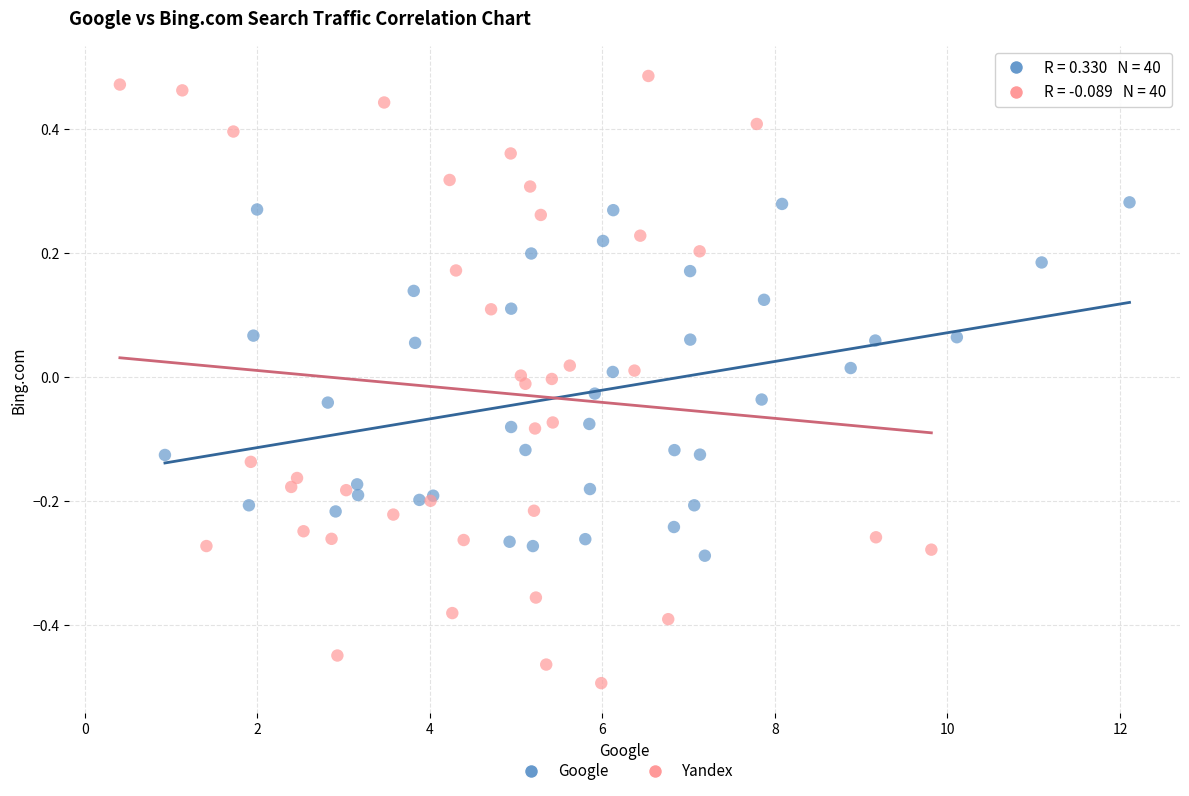

Which series reaches the maximum Y coordinate?

Yandex